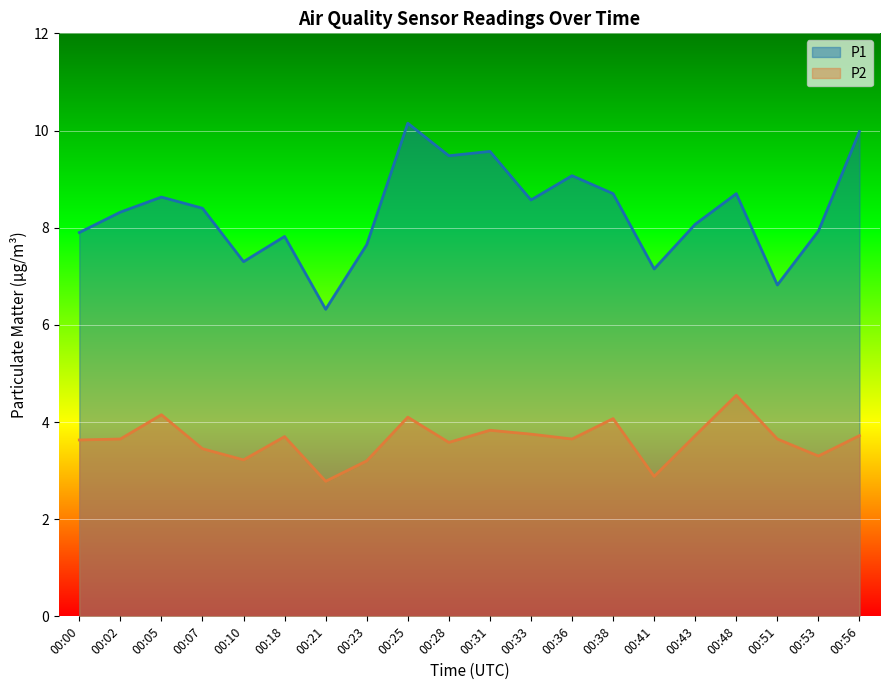

List the labels in order of P2 value, largest first.

00:48, 00:05, 00:25, 00:38, 00:31, 00:33, 00:43, 00:56, 00:18, 00:02, 00:36, 00:51, 00:00, 00:28, 00:07, 00:53, 00:10, 00:23, 00:41, 00:21